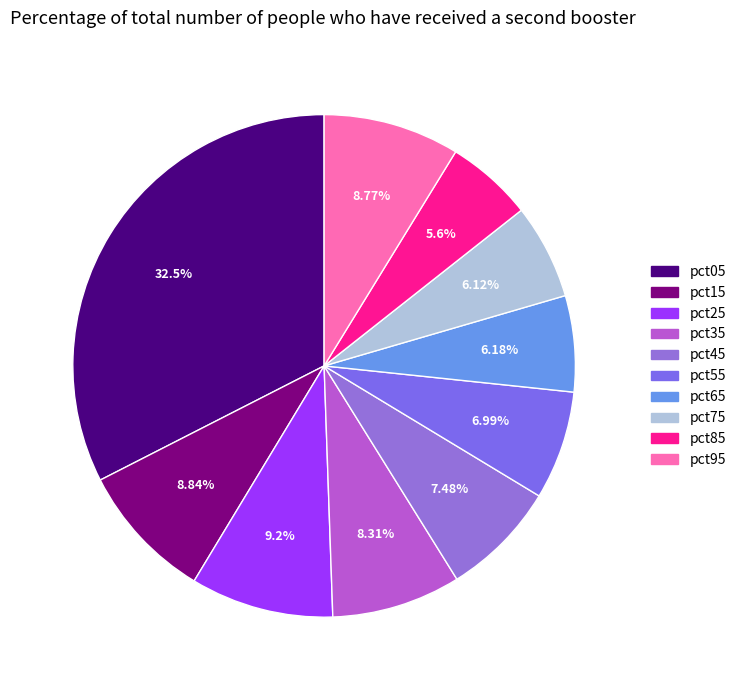

To the nearest percent, what is the combined percentage of pct85 and pct45?

13%